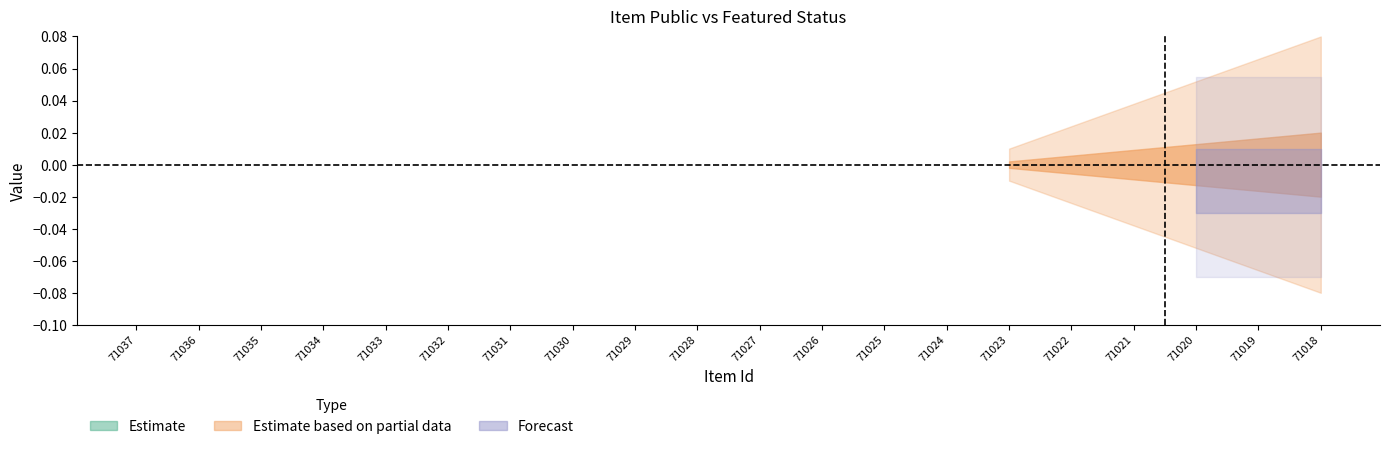

True or false: public has a value of 0 at 71023.

False